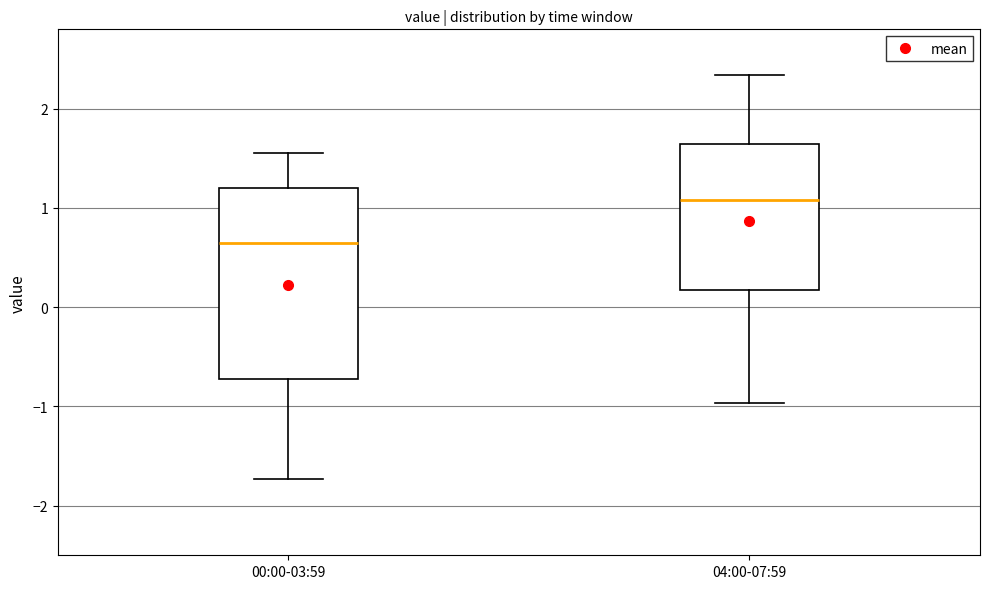

Reading left to right, transcribe this box plot: for each box, give where its median line is, the range the box spans, and where its two whiskers end, as read against the y-axis. The values are not printed on the chart, so give them approximately, as read against the axis.

00:00-03:59: median 0.6, box -0.7 to 1.2, whiskers -1.7 to 1.6
04:00-07:59: median 1.1, box 0.2 to 1.6, whiskers -1.0 to 2.3